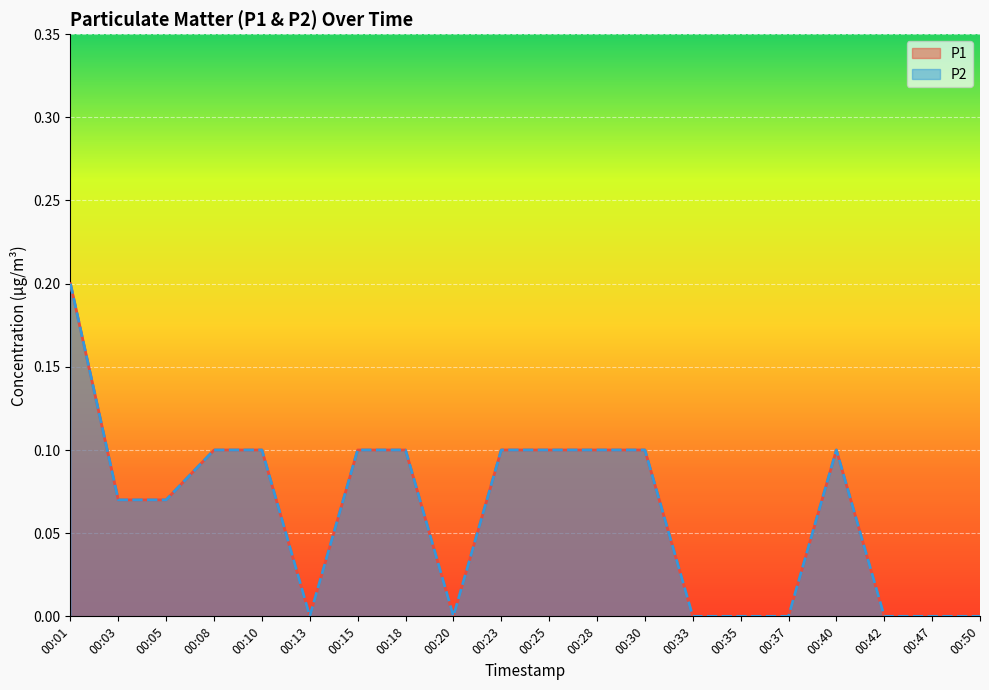

Which label corresponds to the smallest value in the chart?

00:13